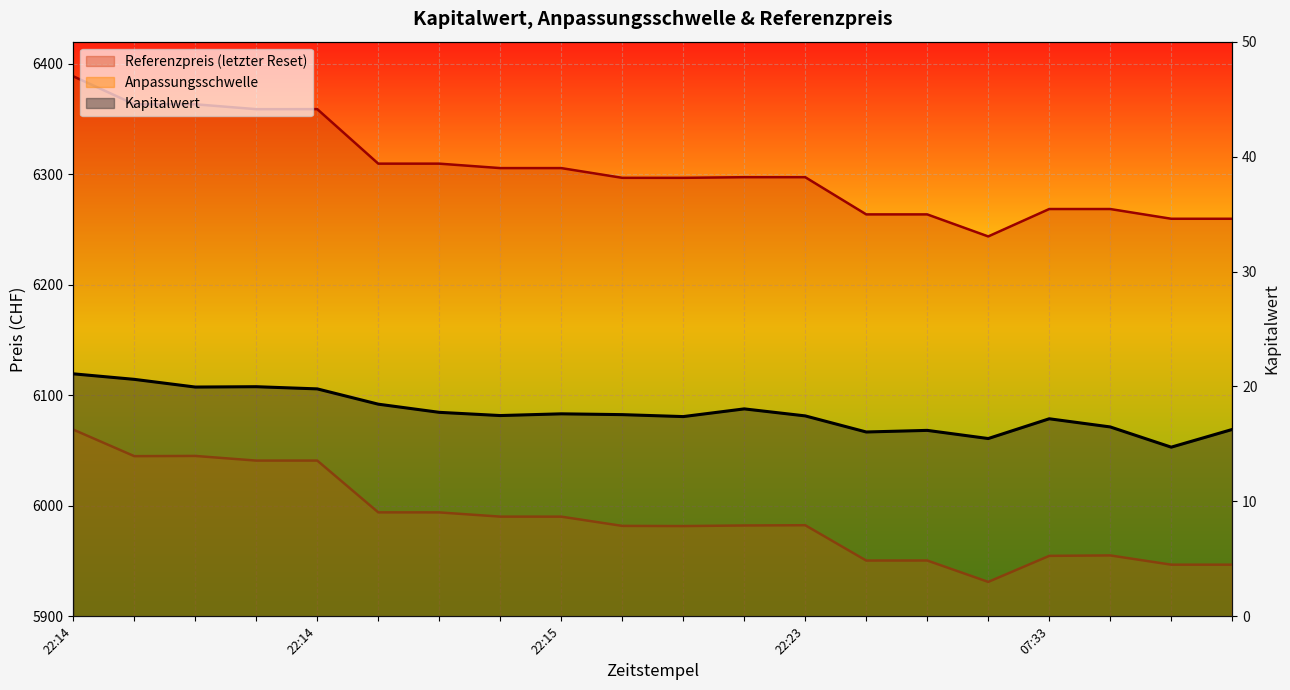

Between 2025-07-21 22:15 and 2025-07-16 22:27, which series saw the biggest shift?

Referenzpreis